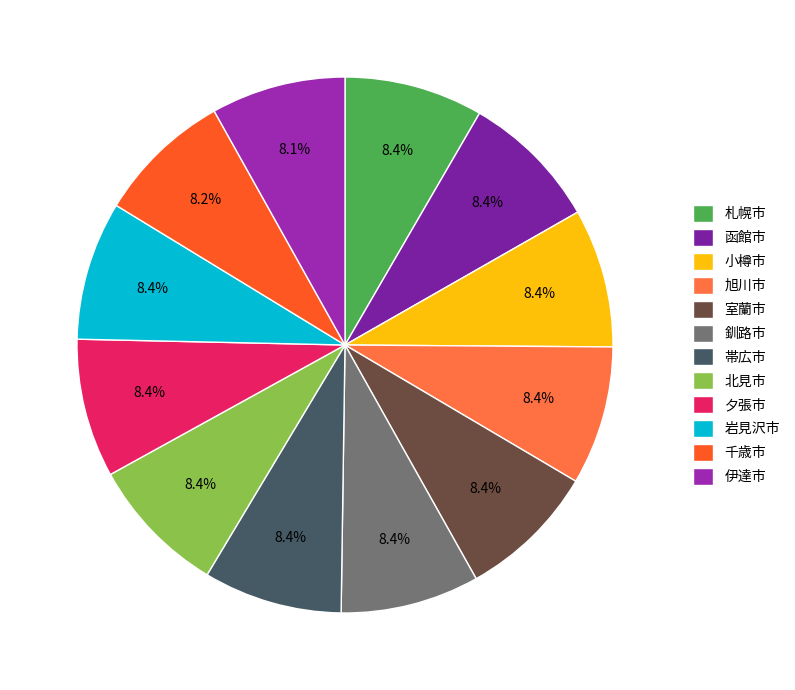

What is the largest slice in the pie chart?

札幌市